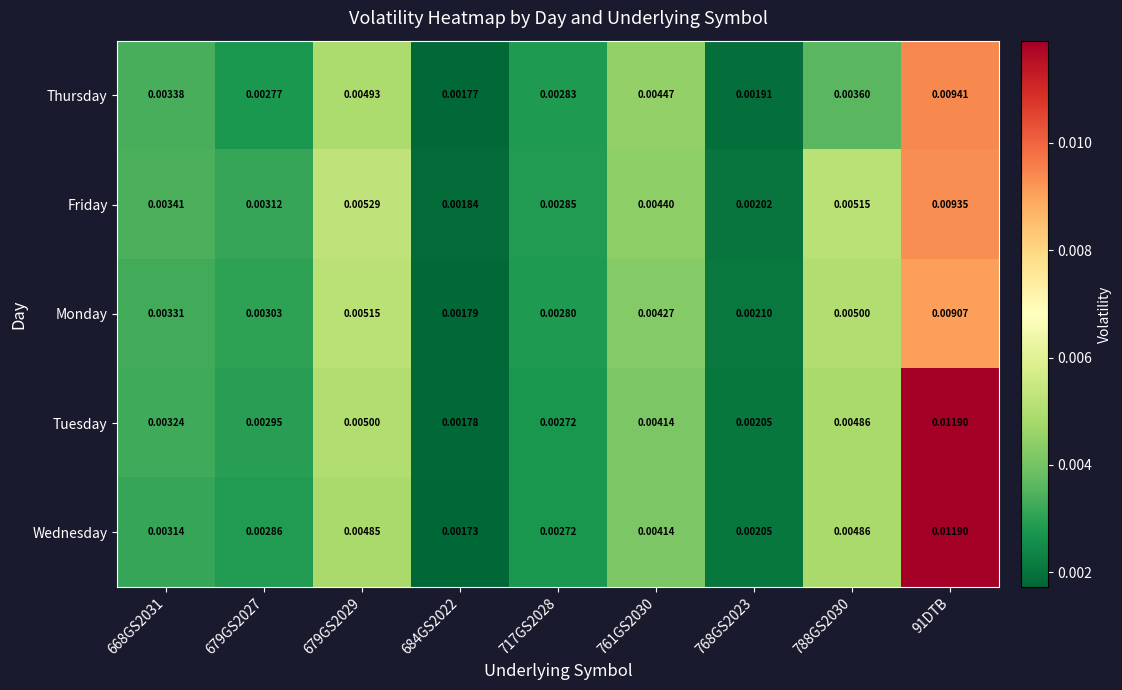

At which category is the sum across all series the highest?

91DTB